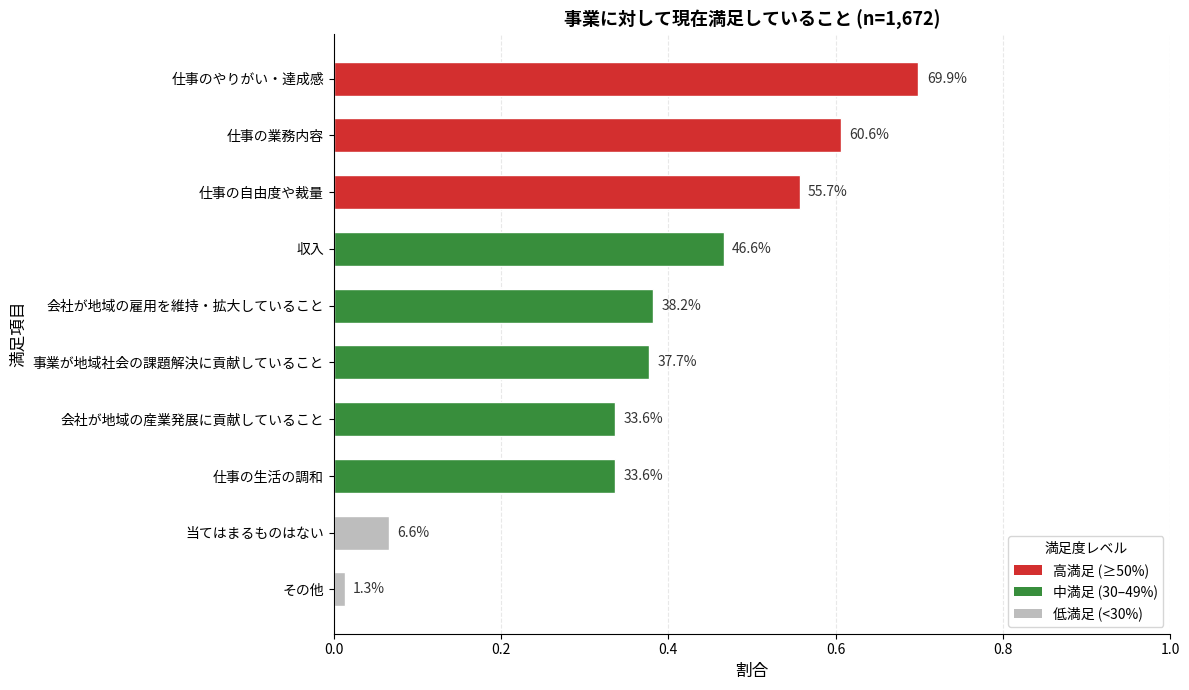

How many bars are there in total?

10